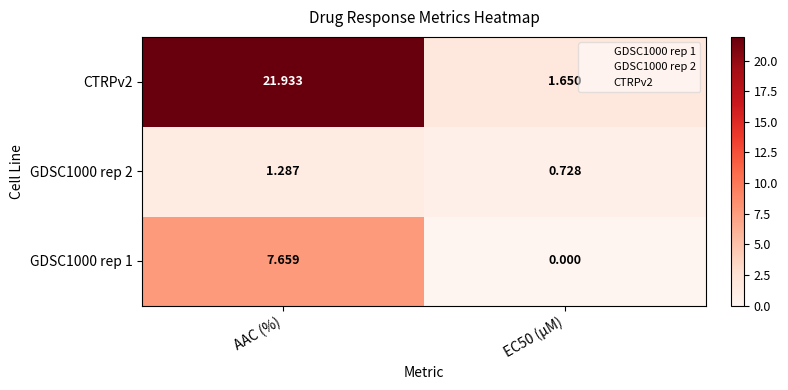

Where does the GDSC1000 rep 2 series first go above 1?

AAC (%)